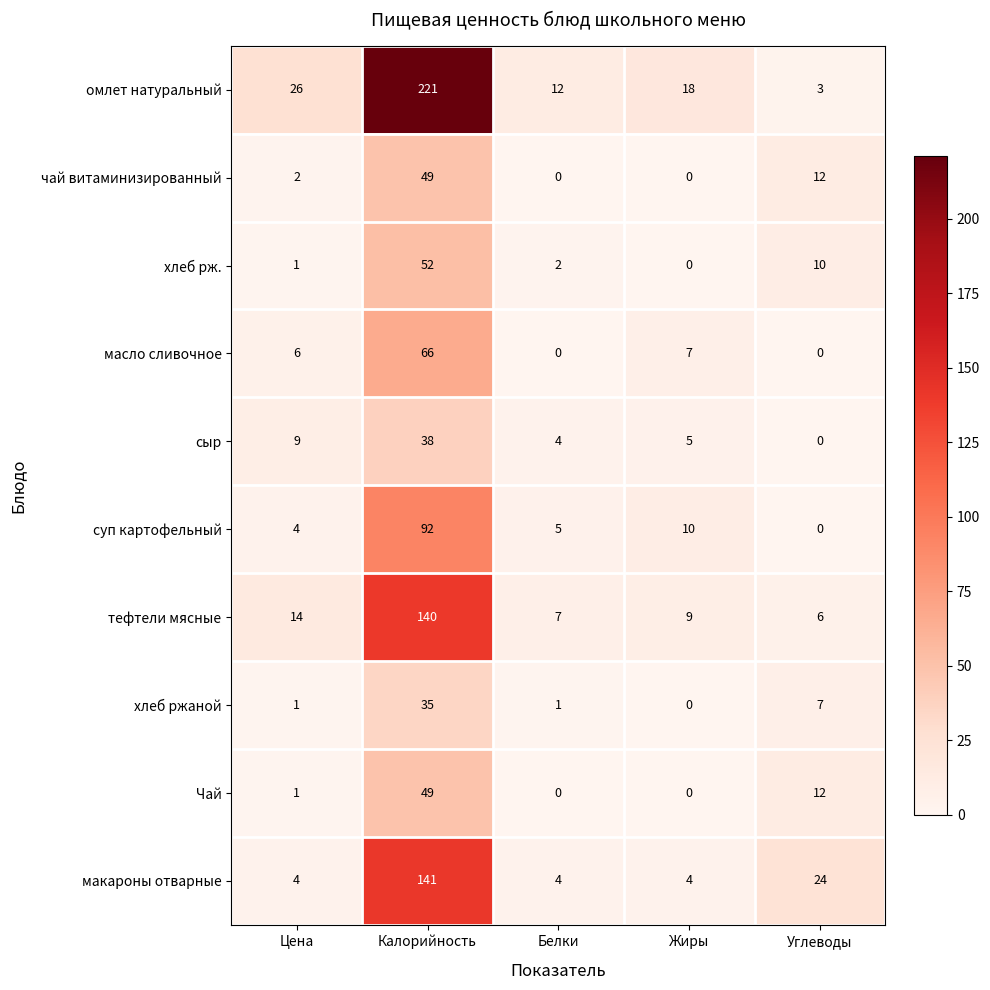

The value of макароны отварные at Цена is 4. True or false?

True